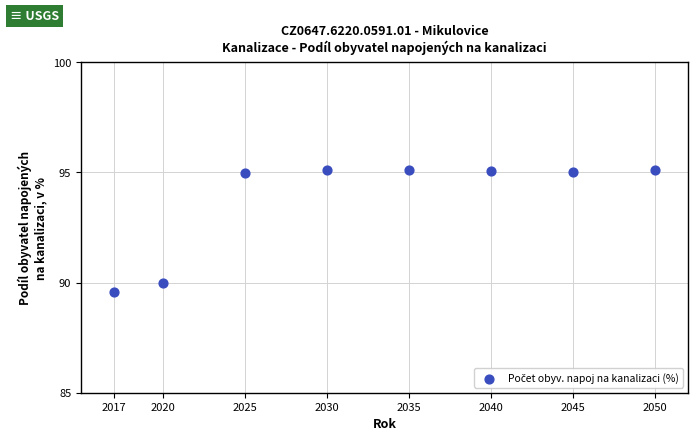

What is the range of Y values (max minus min)?

5.5